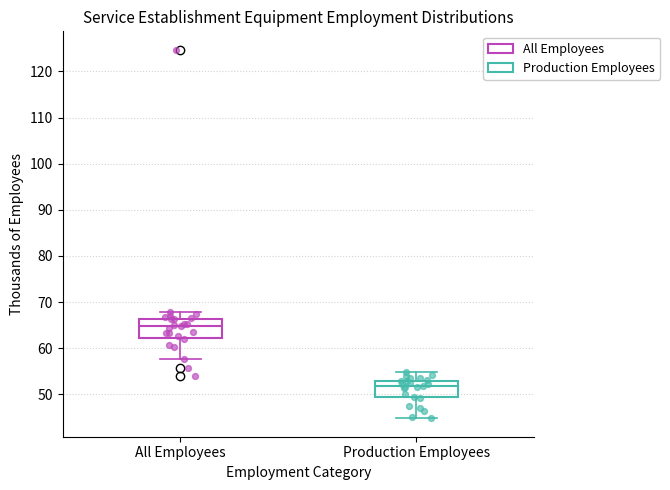

Where does the median line of the box for Production Employees sit on the y-axis? The values are not printed on the chart, so give them approximately, as read against the axis.

52